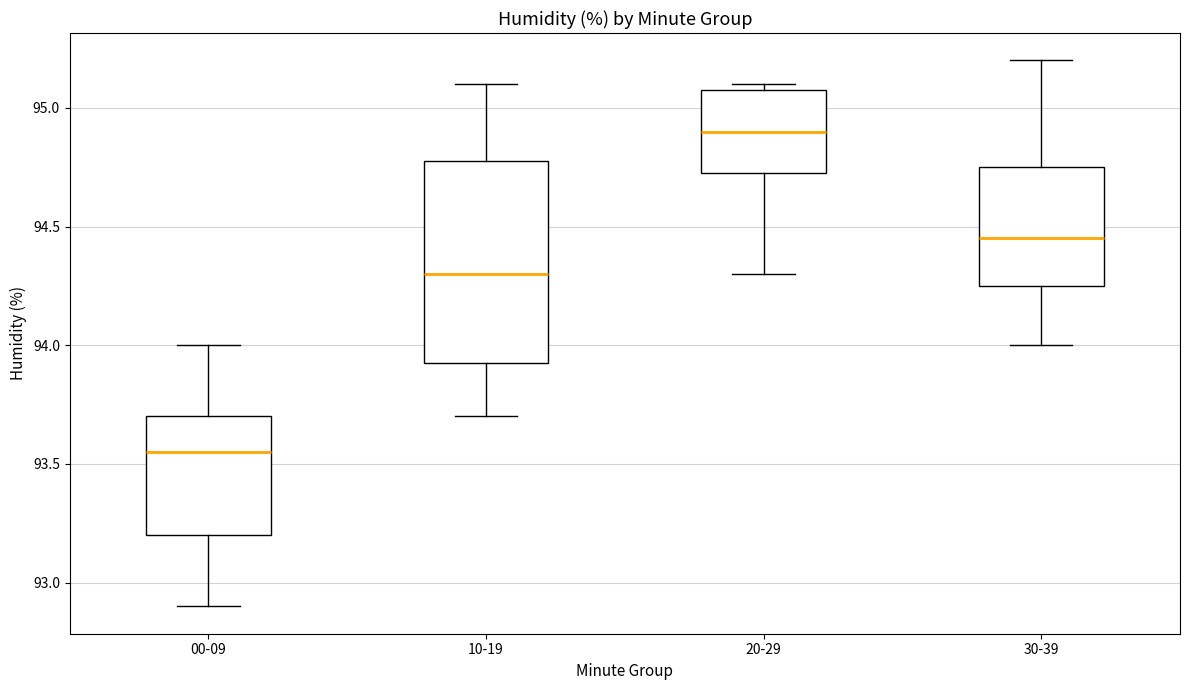

Which box is the tallest, from its lower edge to its upper edge?

10-19